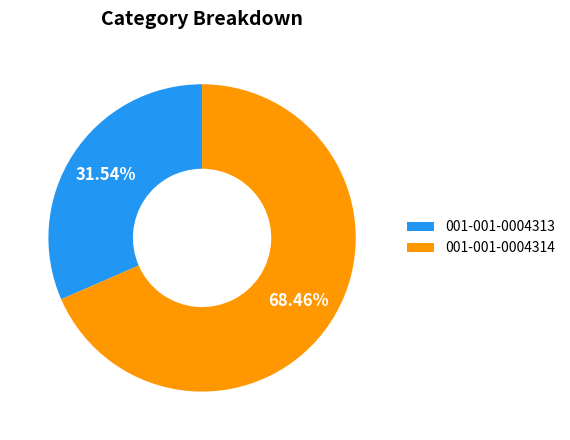

To the nearest percent, what is the difference between the largest and smallest slice percentages?

37%